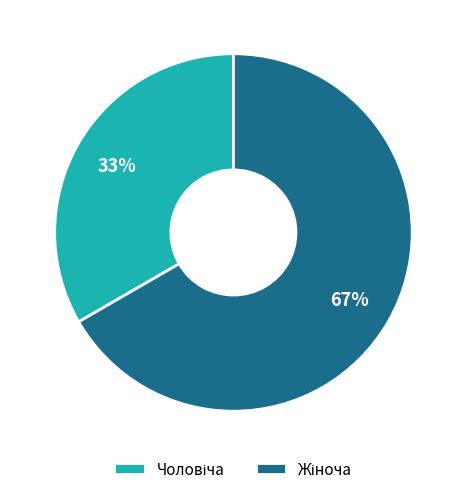

To the nearest percent, what is the average slice percentage?

50%